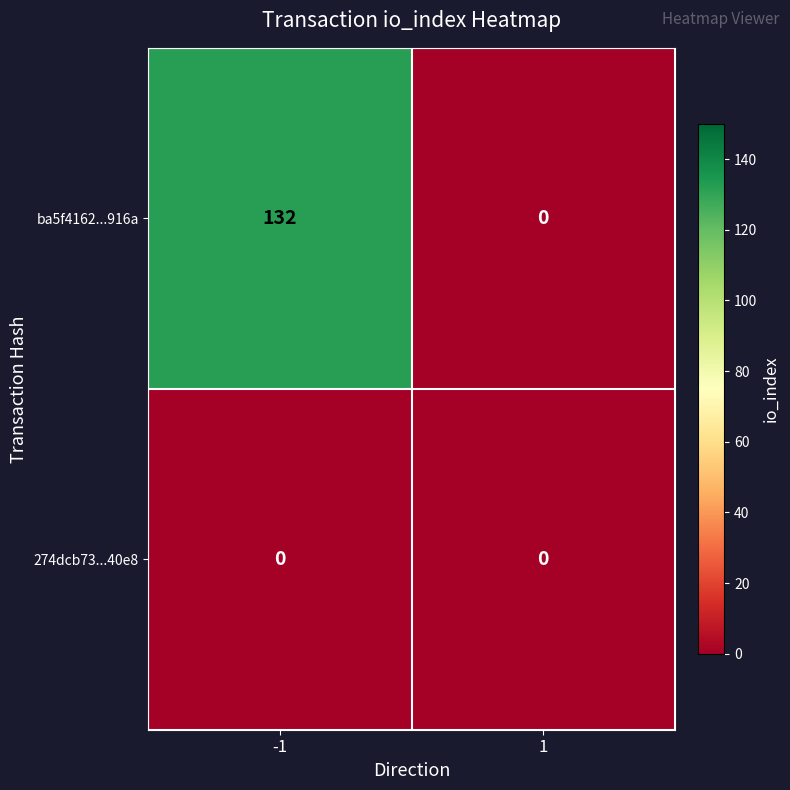

The value of ba5f4162...916a at -1 is 132. True or false?

True